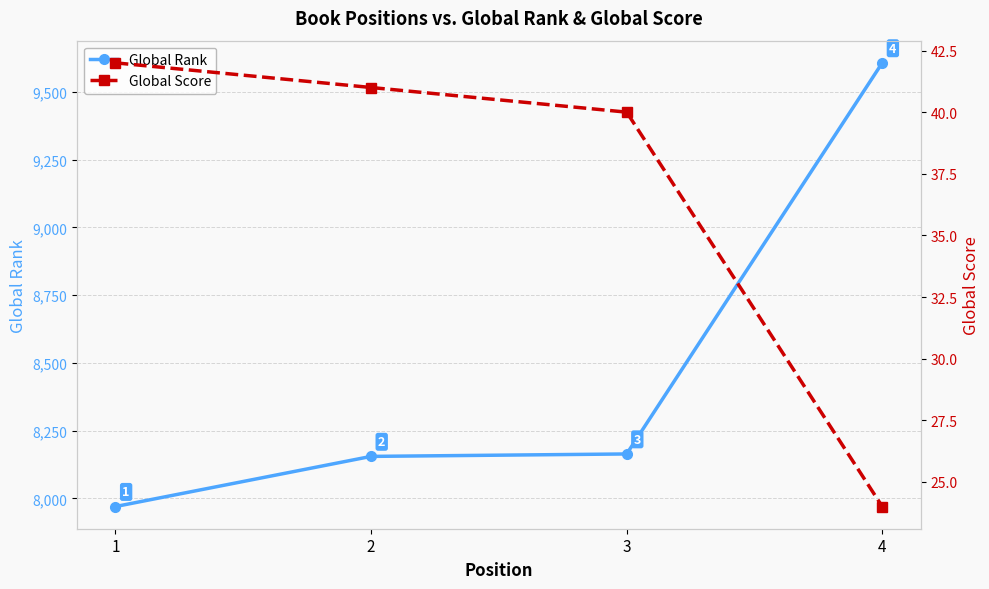

What is the difference between the maximum and minimum values in the Global Rank series?

1637